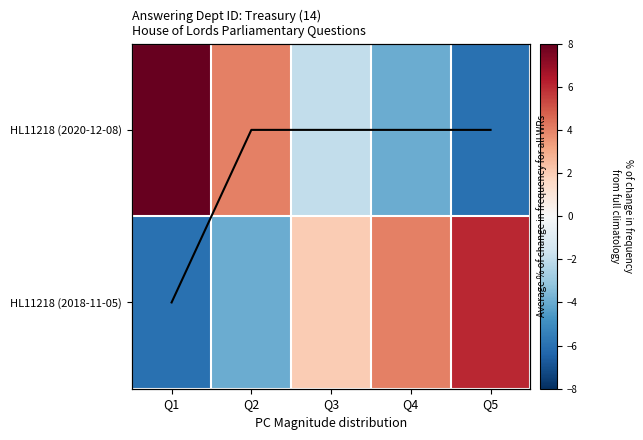

What is the smallest value displayed?

-6.0